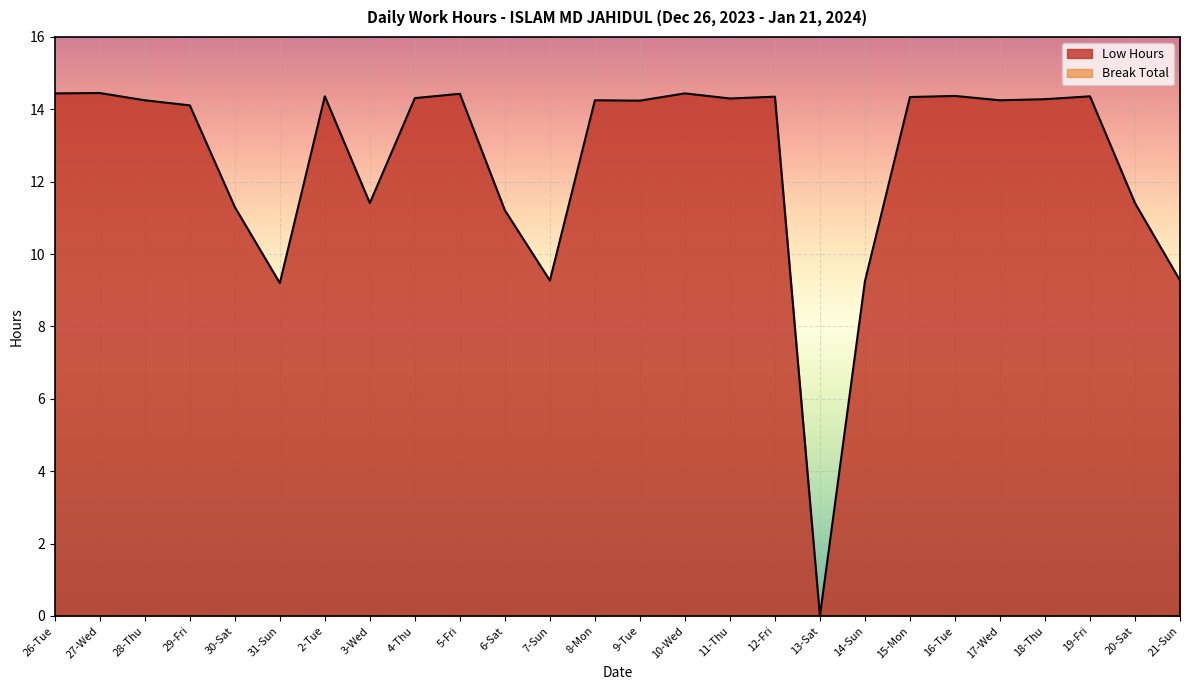

What position from the left is 4-Thu?

9